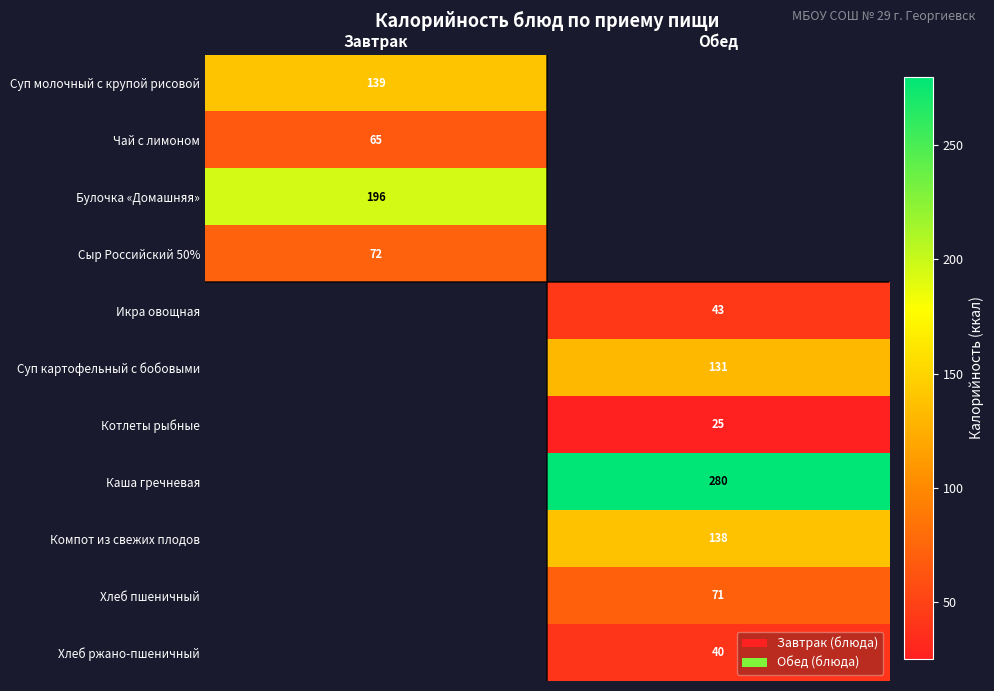

Is the value of Сыр Российский 50% at Завтрак greater than the value of Котлеты рыбные at Обед?

Yes